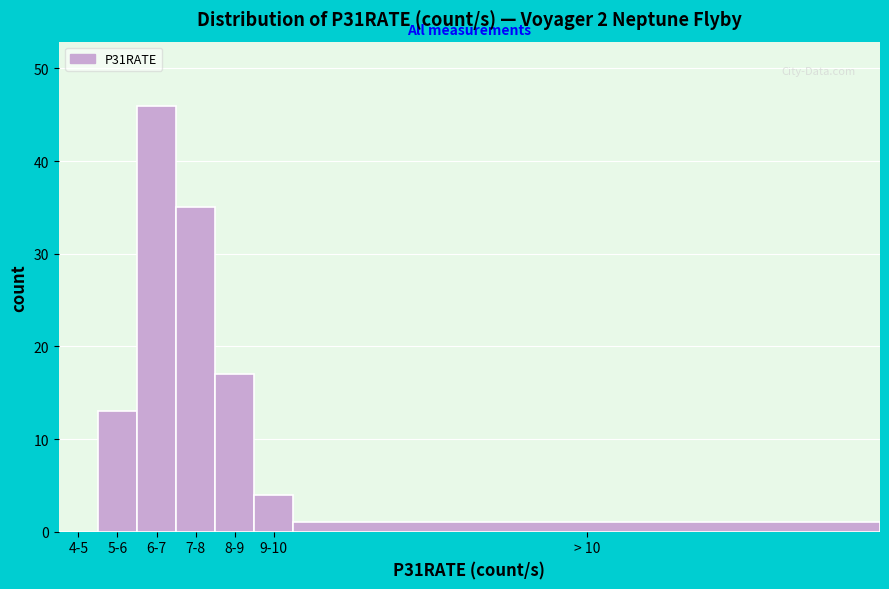

Reading left to right, transcribe all the data shown in this chart.

4-5=0	5-6=13	6-7=46	7-8=35	8-9=17	9-10=4	> 10=1